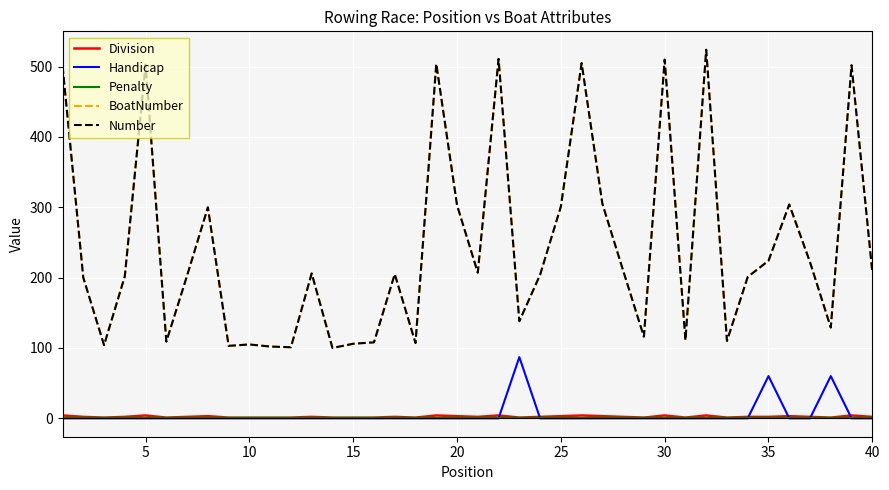

Does the chart display data point markers on the line(s)?

No